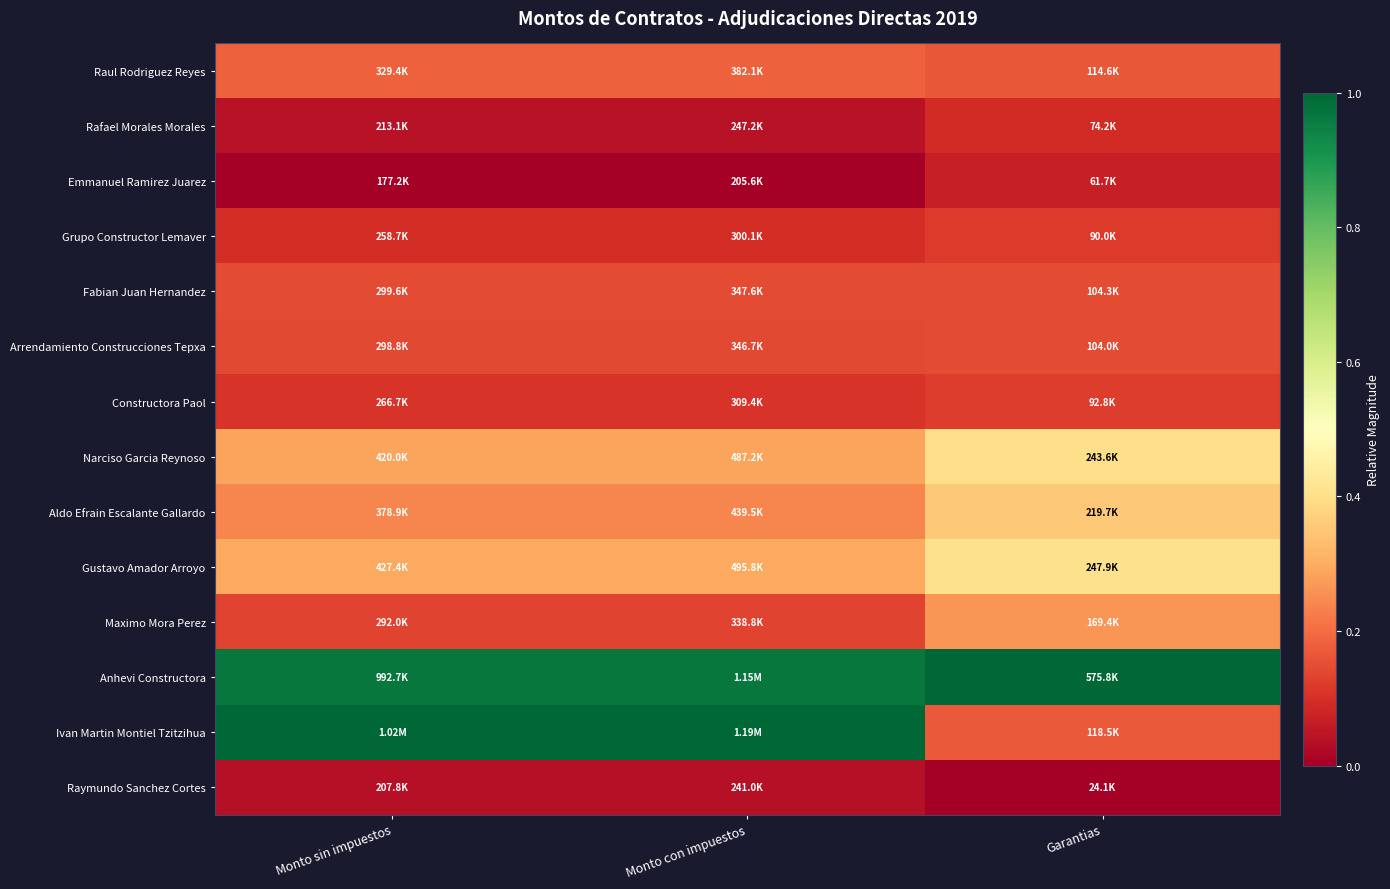

Reading left to right, transcribe all the data shown in this chart.

Raul Rodriguez Reyes: Monto sin impuestos=0.2	Monto con impuestos=0.2	Garantias=0.2
Rafael Morales Morales: Monto sin impuestos=0.0	Monto con impuestos=0.0	Garantias=0.1
Emmanuel Ramirez Juarez: Monto sin impuestos=0.0	Monto con impuestos=0.0	Garantias=0.1
Grupo Constructor Lemaver: Monto sin impuestos=0.1	Monto con impuestos=0.1	Garantias=0.1
Fabian Juan Hernandez: Monto sin impuestos=0.1	Monto con impuestos=0.1	Garantias=0.1
Arrendamiento Construcciones Tepxa: Monto sin impuestos=0.1	Monto con impuestos=0.1	Garantias=0.1
Constructora Paol: Monto sin impuestos=0.1	Monto con impuestos=0.1	Garantias=0.1
Narciso Garcia Reynoso: Monto sin impuestos=0.3	Monto con impuestos=0.3	Garantias=0.4
Aldo Efrain Escalante Gallardo: Monto sin impuestos=0.2	Monto con impuestos=0.2	Garantias=0.4
Gustavo Amador Arroyo: Monto sin impuestos=0.3	Monto con impuestos=0.3	Garantias=0.4
Maximo Mora Perez: Monto sin impuestos=0.1	Monto con impuestos=0.1	Garantias=0.3
Anhevi Constructora: Monto sin impuestos=1.0	Monto con impuestos=1.0	Garantias=1.0
Ivan Martin Montiel Tzitzihua: Monto sin impuestos=1.0	Monto con impuestos=1.0	Garantias=0.2
Raymundo Sanchez Cortes: Monto sin impuestos=0.0	Monto con impuestos=0.0	Garantias=0.0